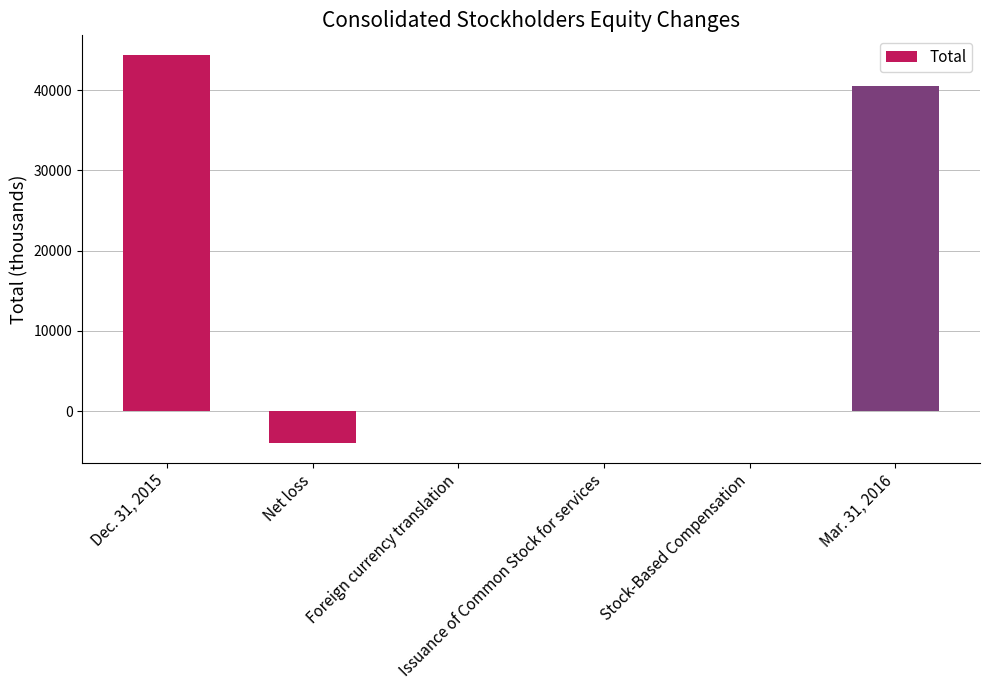

Which category has the highest value across all series?

Dec. 31, 2015